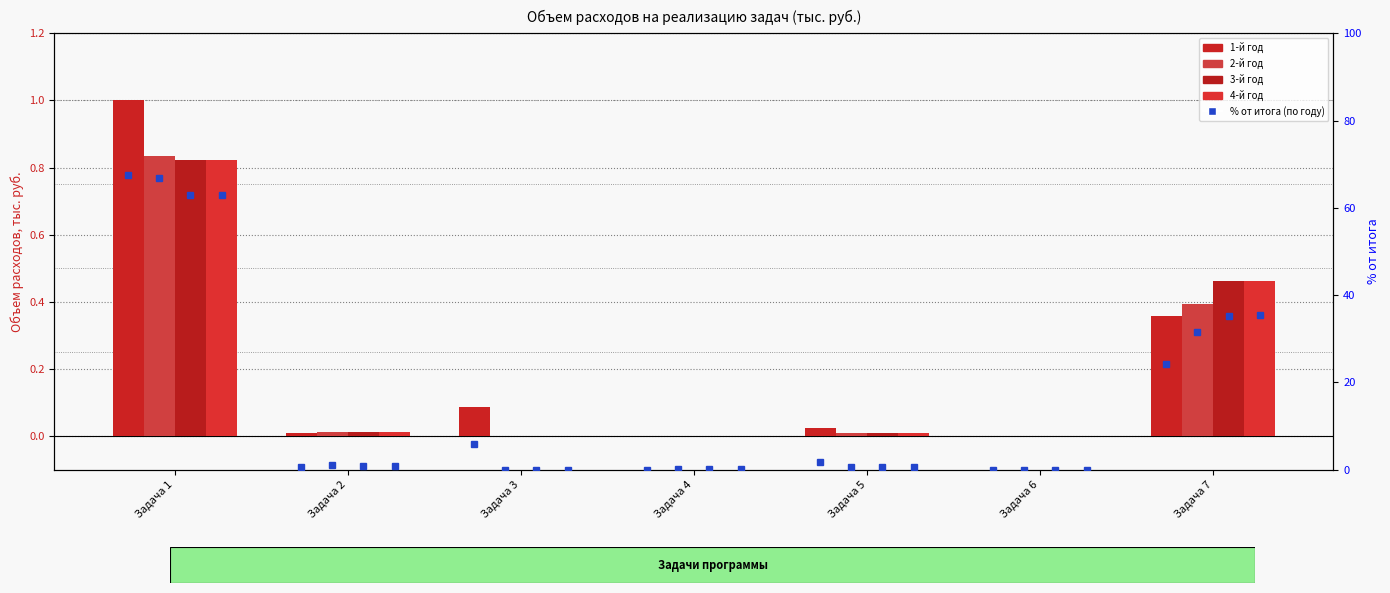

Rank the categories by 2-й год value from highest to lowest.

Задача 1, Задача 7, Задача 2, Задача 5, Задача 4, Задача 3, Задача 6